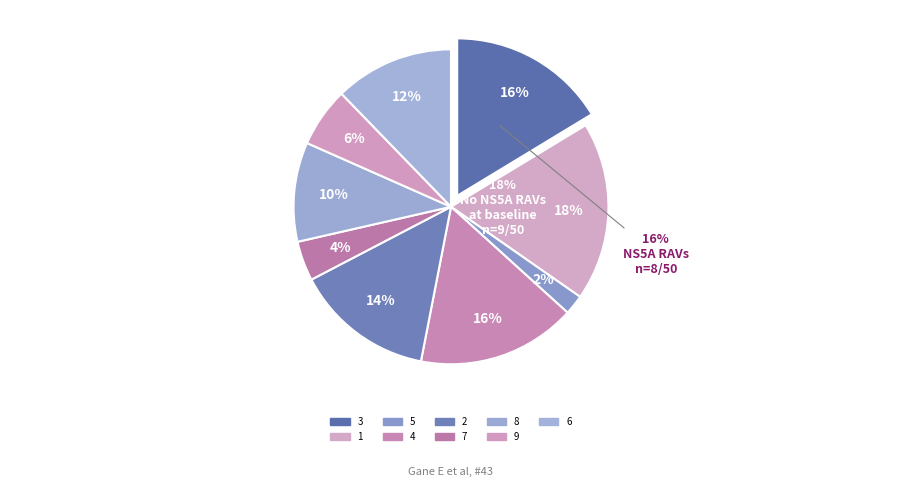

Is 4 the majority of the pie?

No